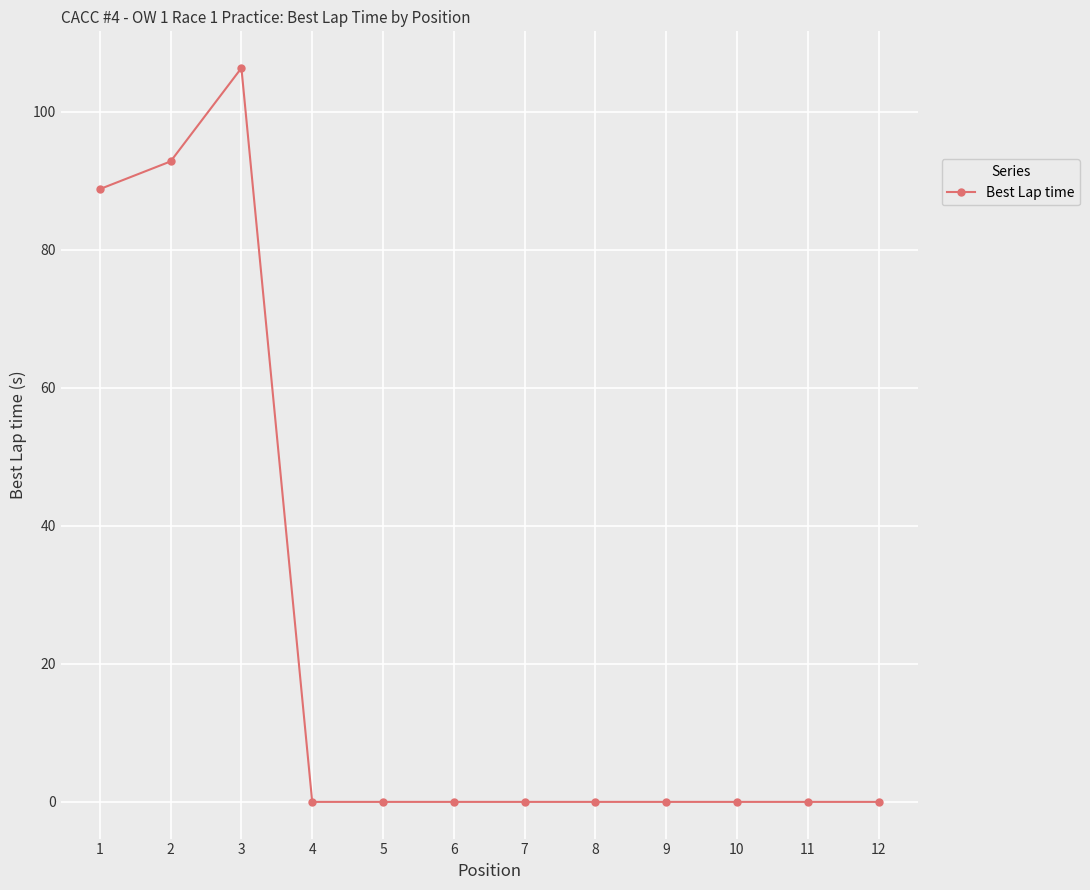

Which label corresponds to the largest value in the chart?

3